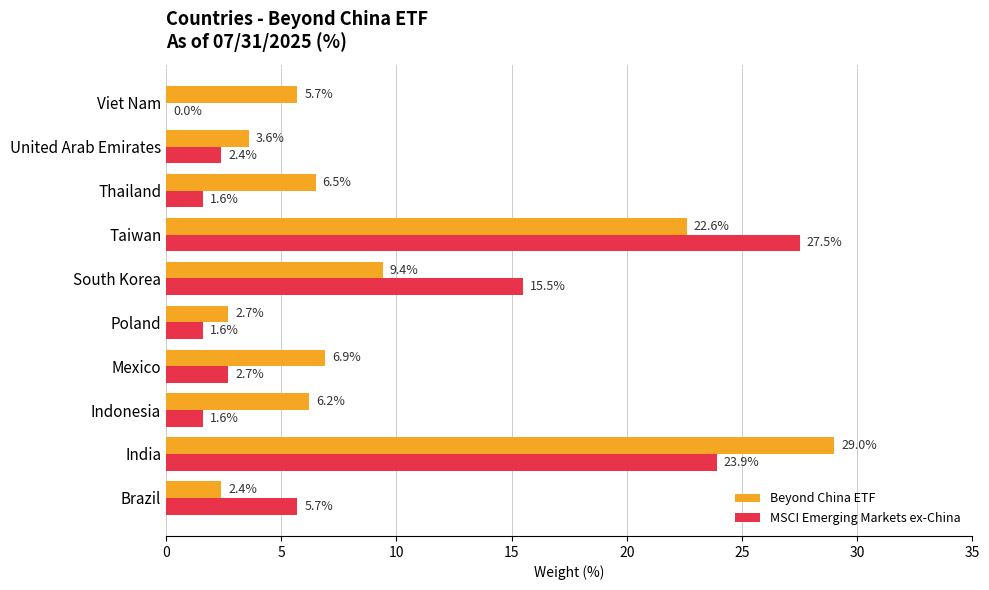

Which category has the highest value in the MSCI Emerging Markets ex-China series?

Taiwan